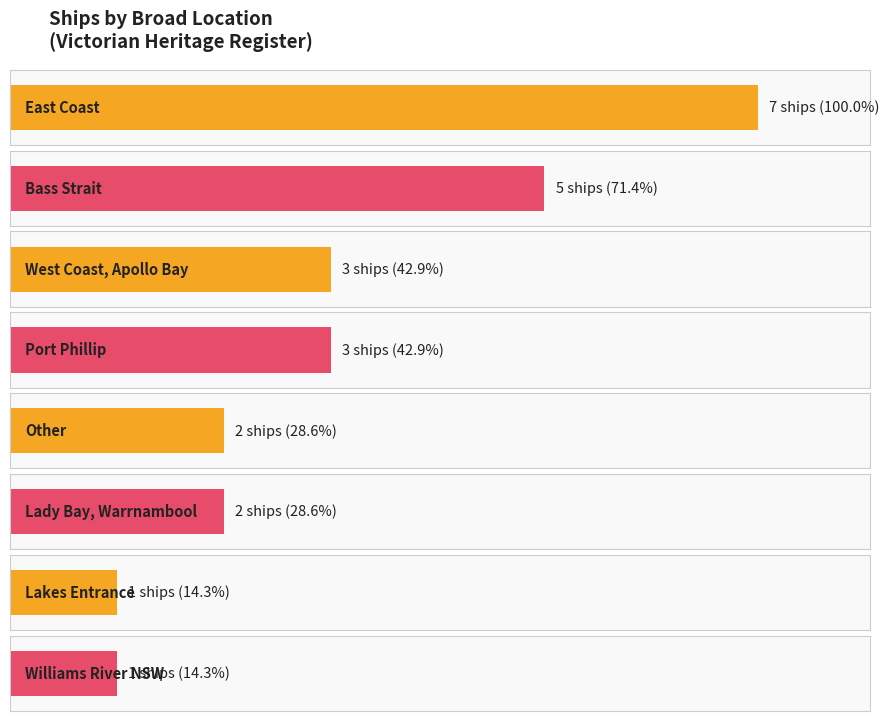

Are the bars horizontal?

Yes